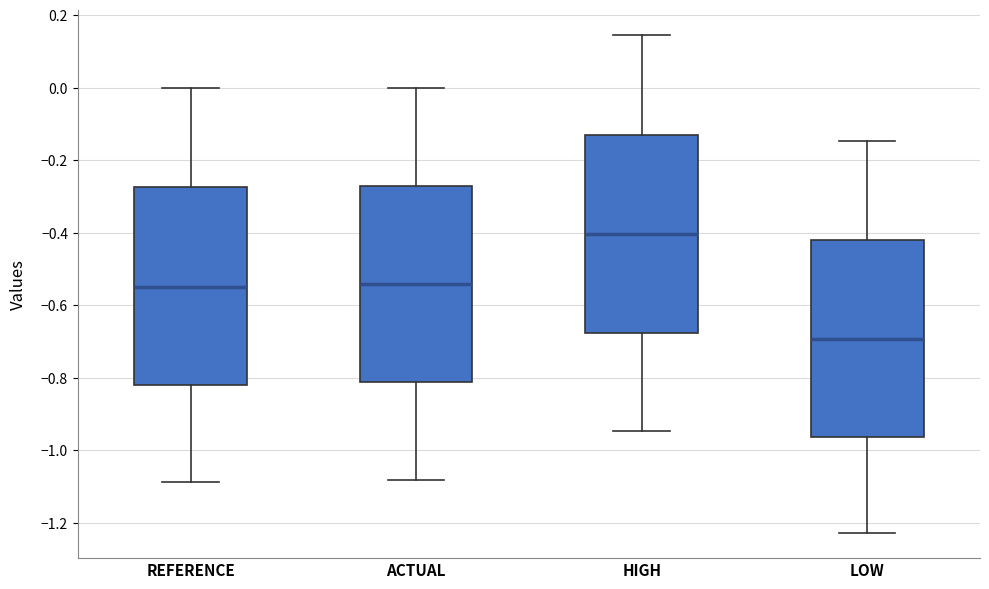

Where does the median line of the box for HIGH sit on the y-axis? The values are not printed on the chart, so give them approximately, as read against the axis.

-0.40